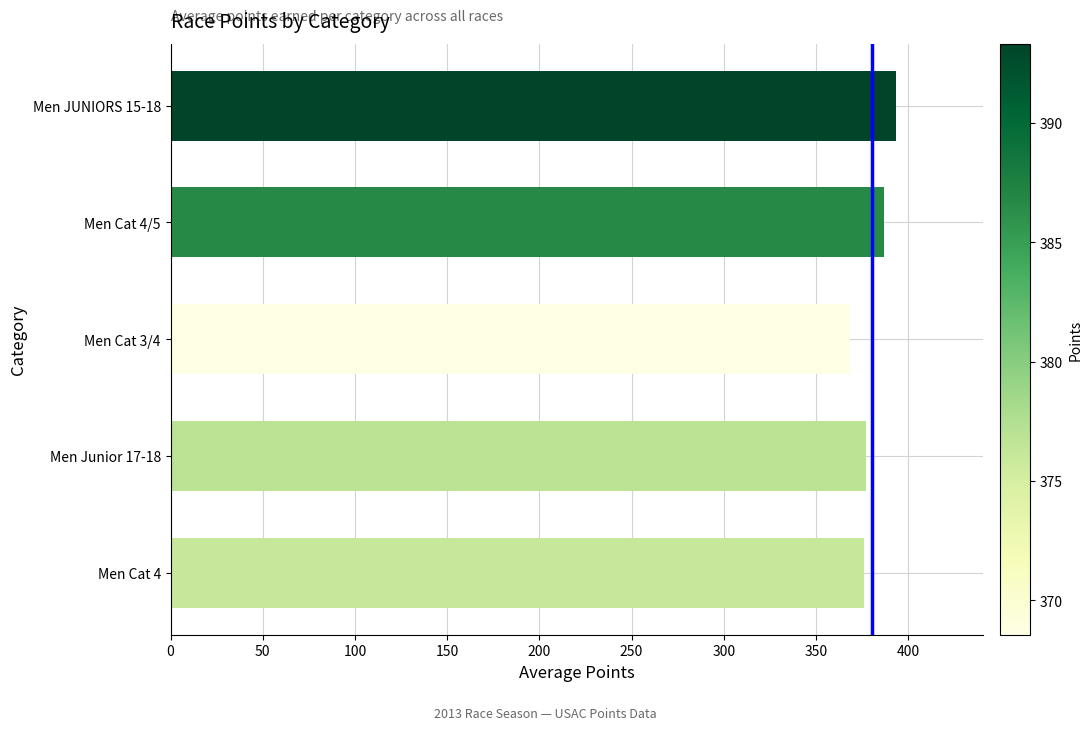

How many bars are there in total?

5